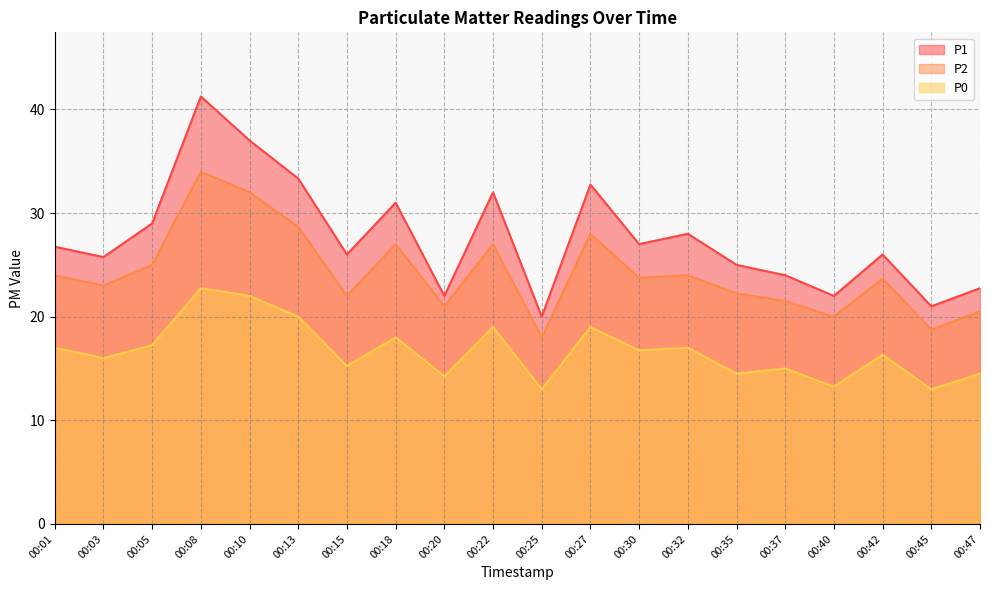

How many interior local valleys does the P2 series have?

7